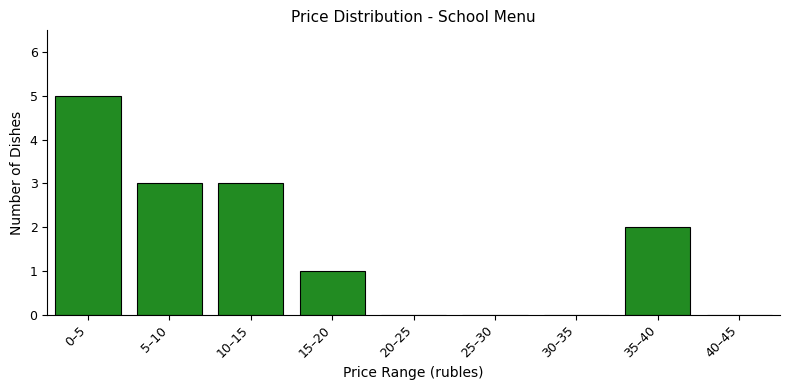

Reading right to left, extract all data points from this chart.

40–45=0	35–40=2	30–35=0	25–30=0	20–25=0	15–20=1	10–15=3	5–10=3	0–5=5